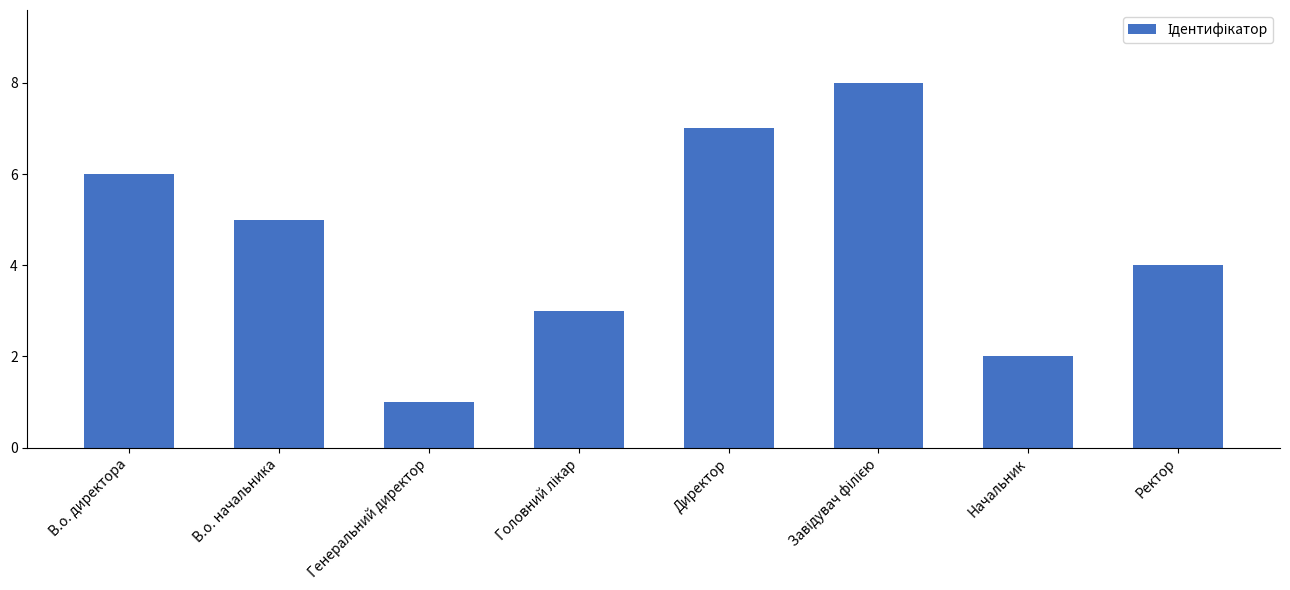

Is it true that the value at В.о. директора is 3?

False